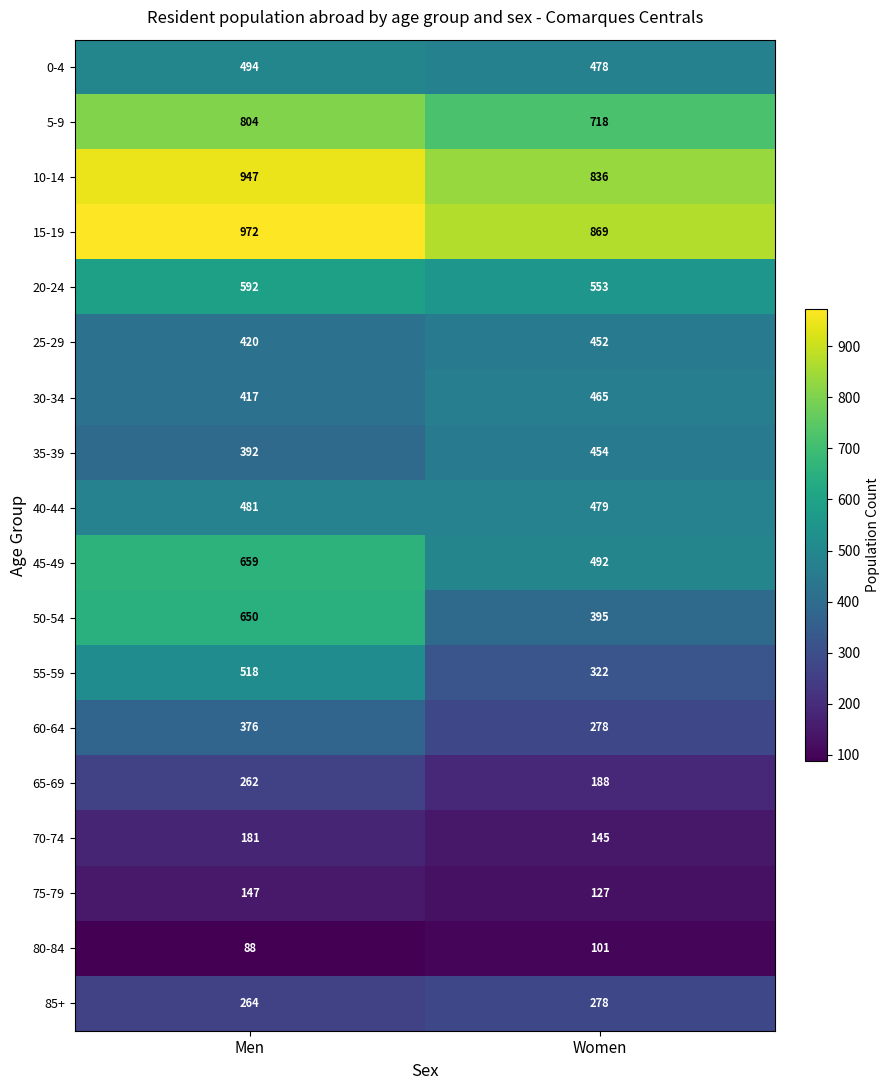

What is the total value across all series at Men?

8664